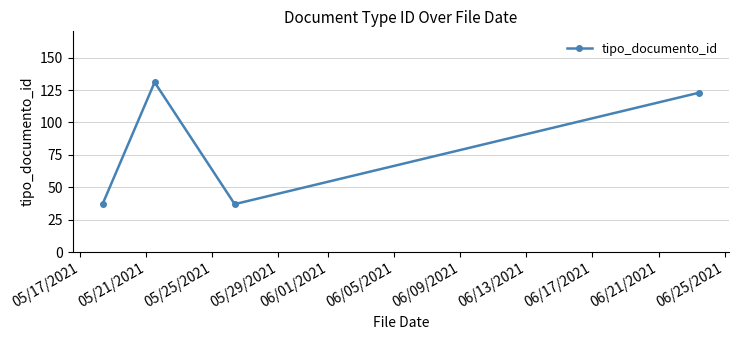

How many interior local peaks (higher than both neighbors) does the data have?

1